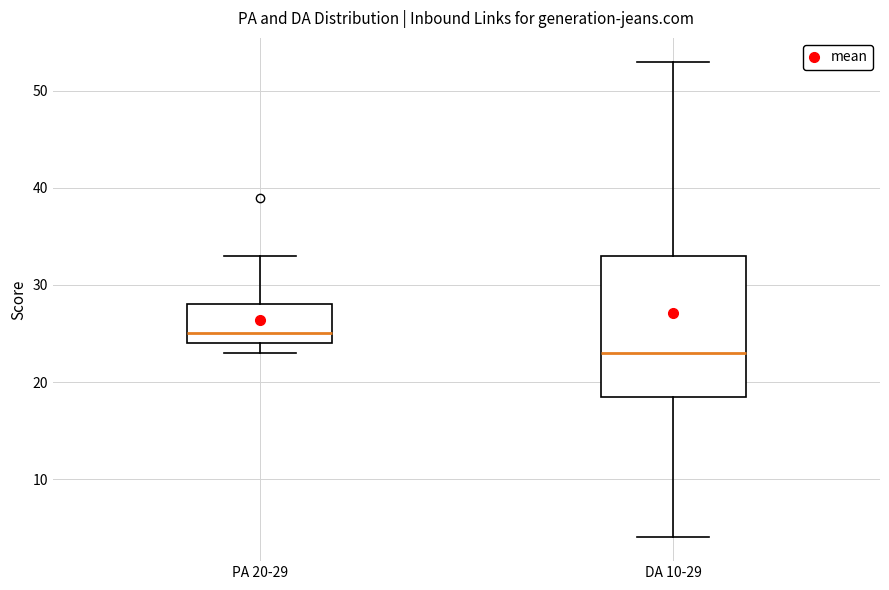

Reading left to right, read every box against the y-axis: the position of its median line, the range the box covers, and the ends of its whiskers. The values are not printed on the chart, so give them approximately, as read against the axis.

PA 20-29: median 25, box 24 to 28, whiskers 23 to 33
DA 10-29: median 23, box 19 to 33, whiskers 4 to 53